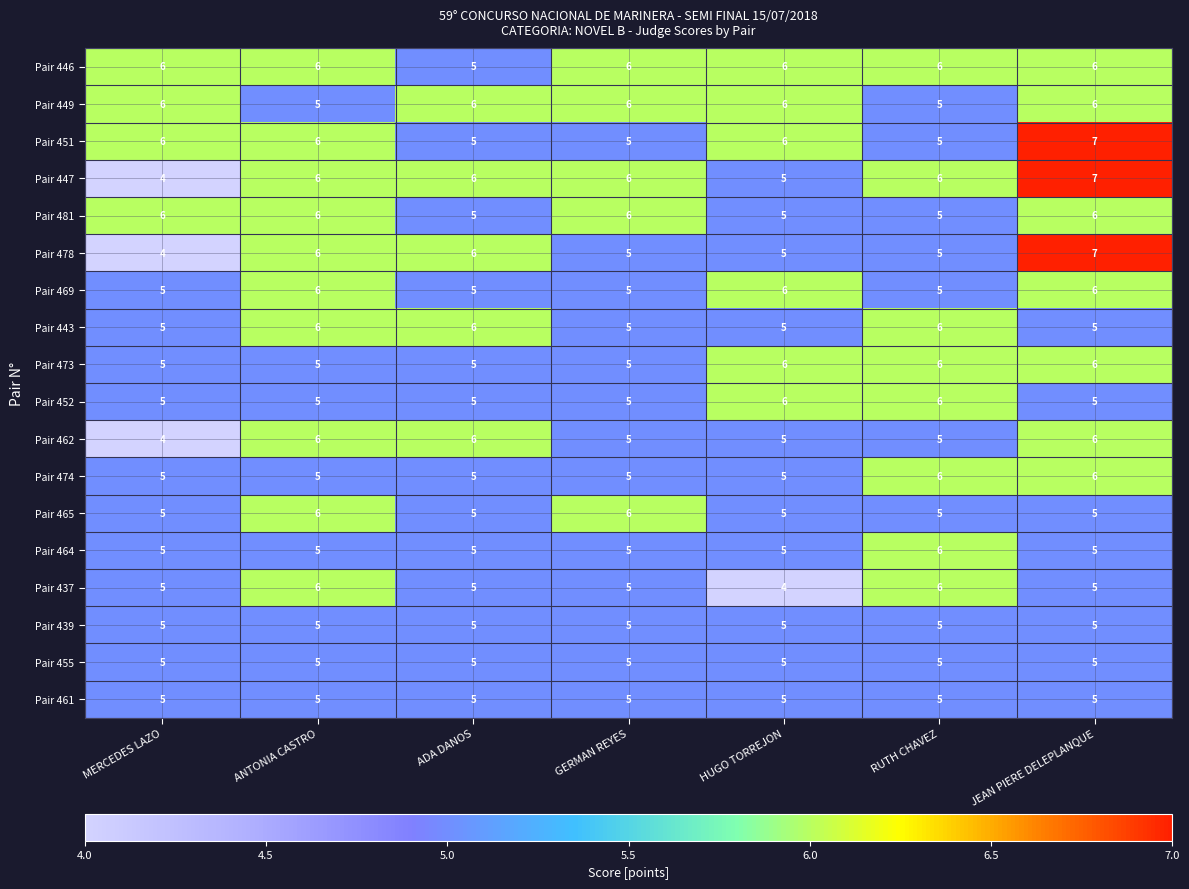

How many data points does each series have?

7